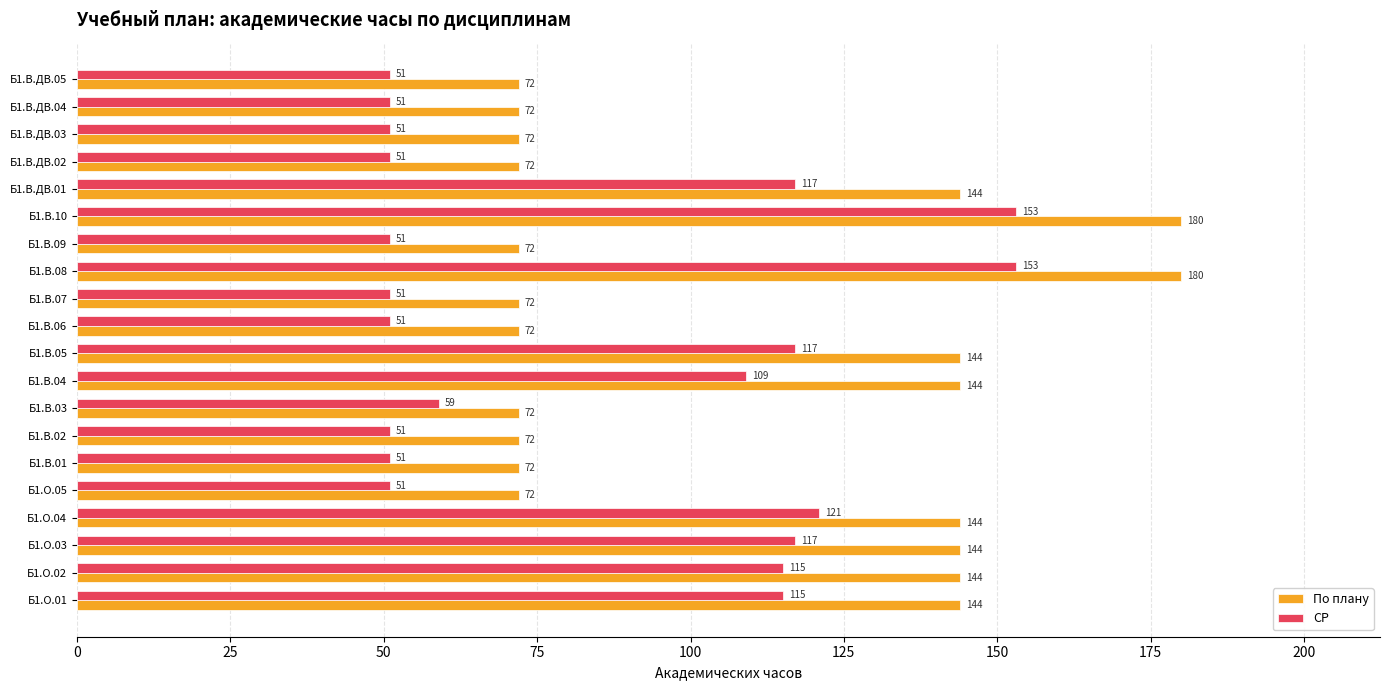

What is the difference between the maximum and minimum values in the СР series?

102